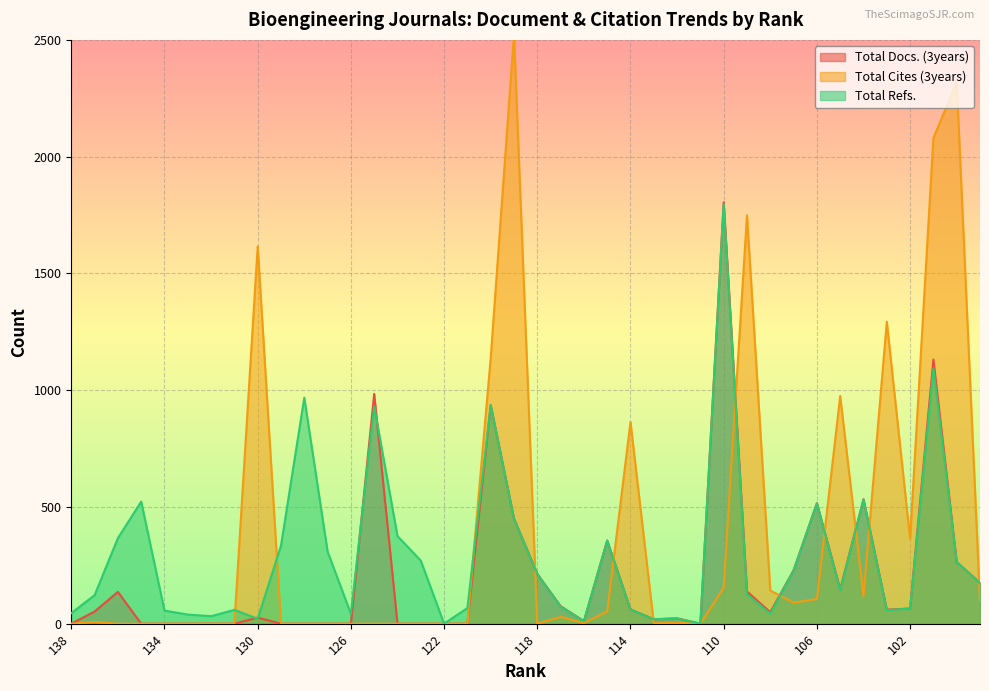

What are all the series names shown in the legend?

Total Docs. (3years), Total Cites (3years), Total Refs.